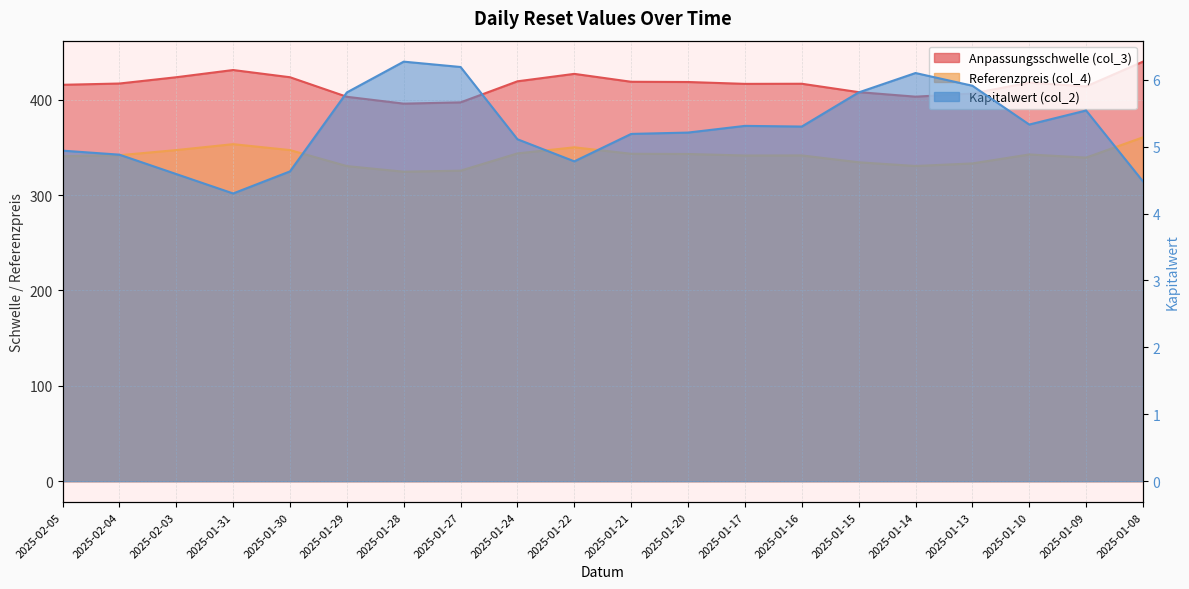

What position from the left is 2025-01-28?

7